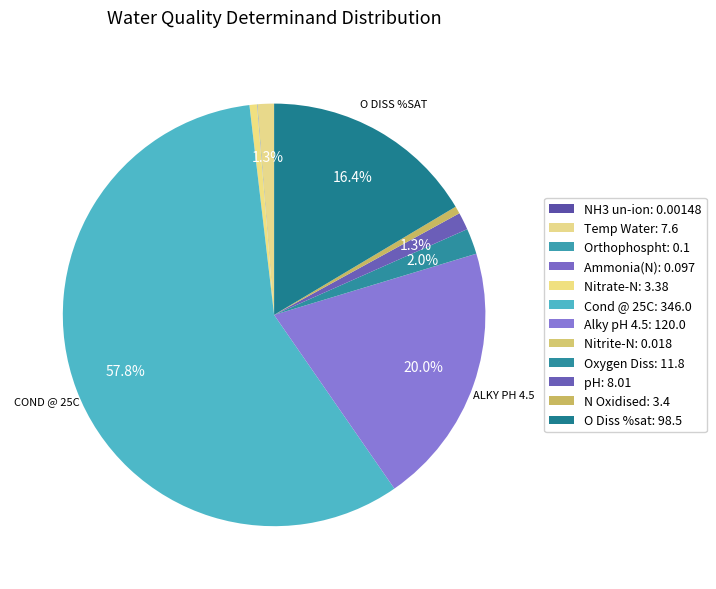

Is Orthophospht the majority of the pie?

No